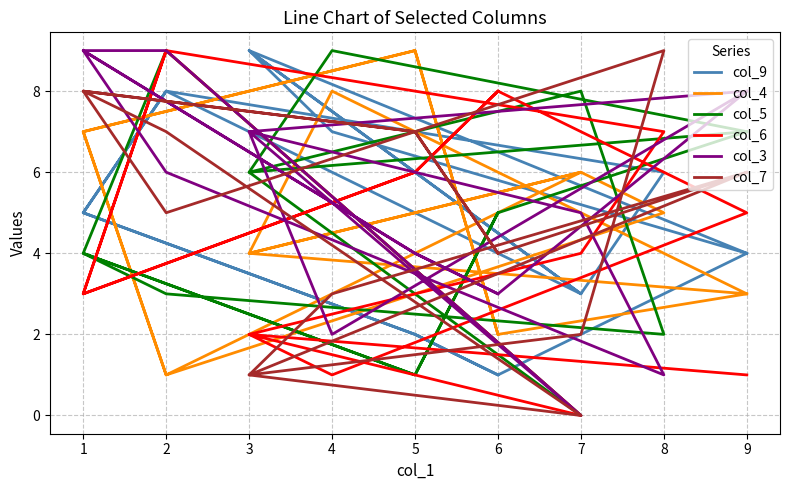

How many col_3 values are between 3 and 8?

10